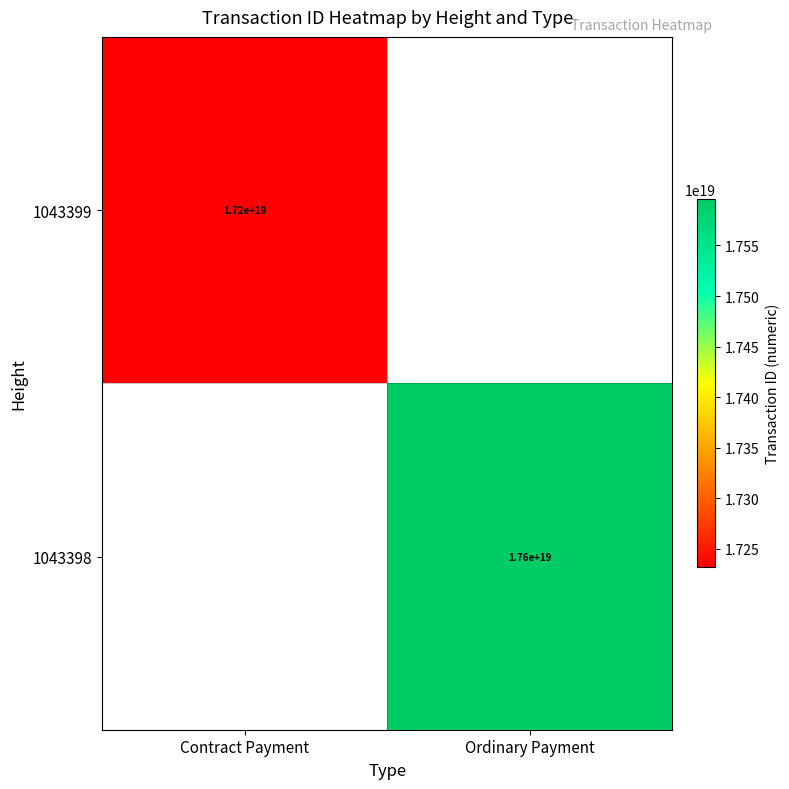

The 1043399 series shows 17200000000000000000 at Contract Payment. True or false?

True